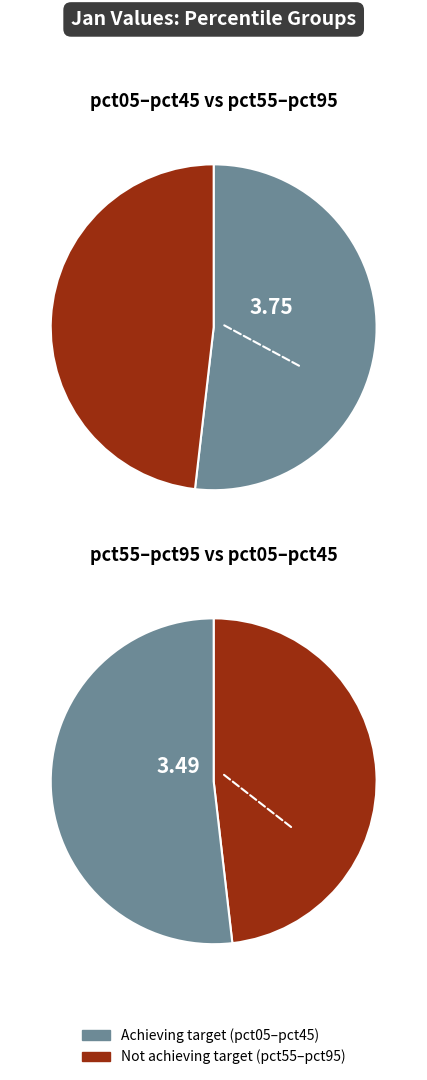

To the nearest percent, what portion does pct45 represent?

9%